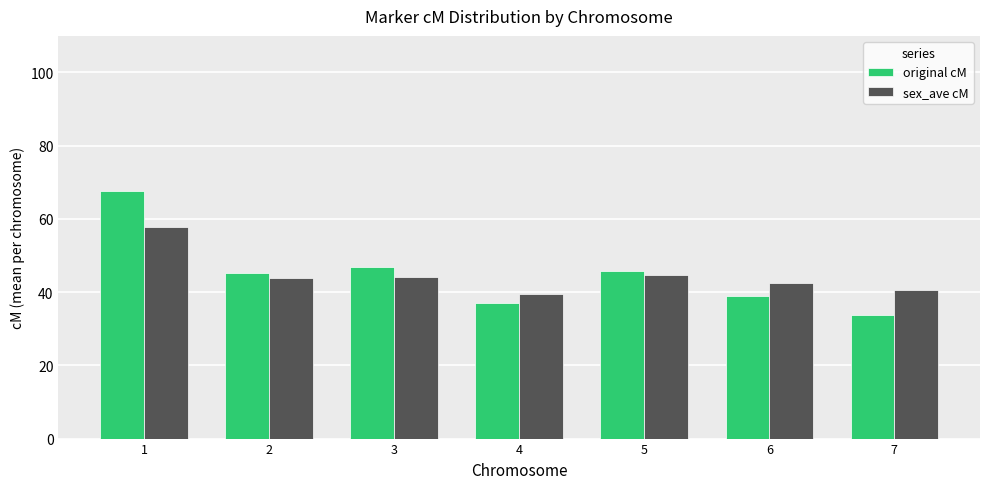

Which series changed the most between 2 and 7?

original cM